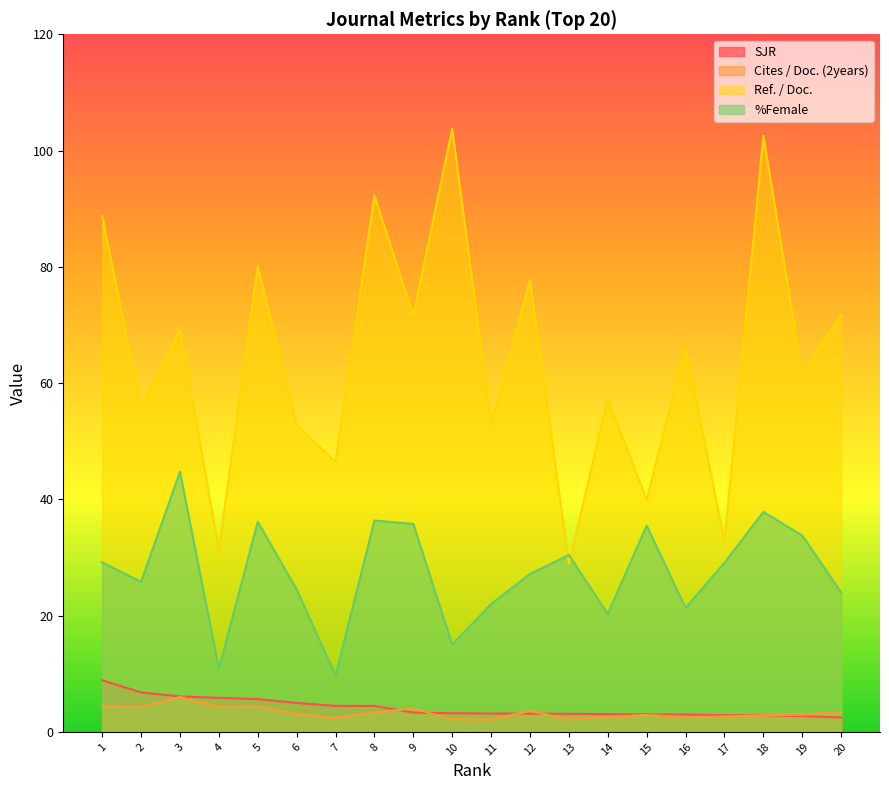

How many lines are shown in the chart?

4